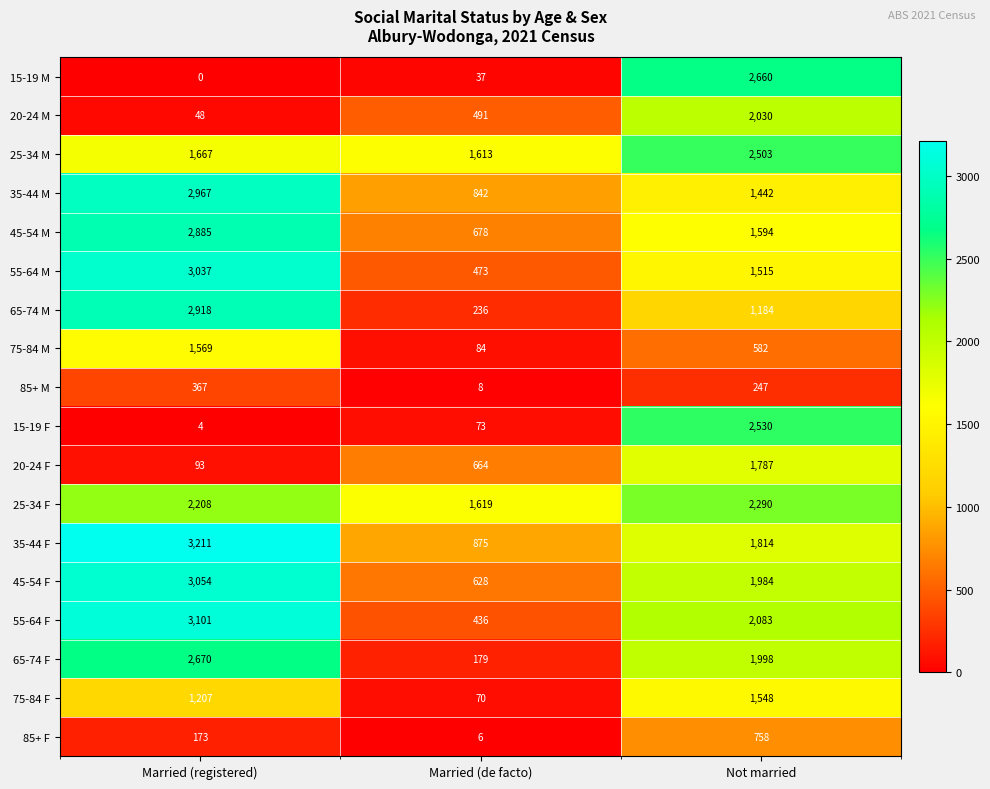

Rank the series by their maximum value, from highest to lowest.

35-44 F, 55-64 F, 45-54 F, 55-64 M, 35-44 M, 65-74 M, 45-54 M, 65-74 F, 15-19 M, 15-19 F, 25-34 M, 25-34 F, 20-24 M, 20-24 F, 75-84 M, 75-84 F, 85+ F, 85+ M